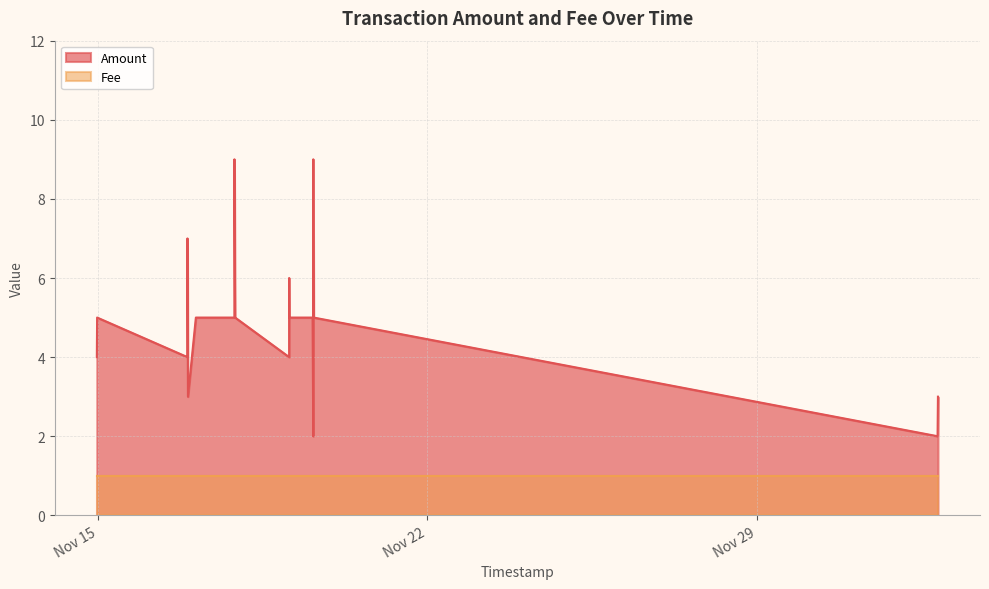

What is the value of the 12th point from the left?

6